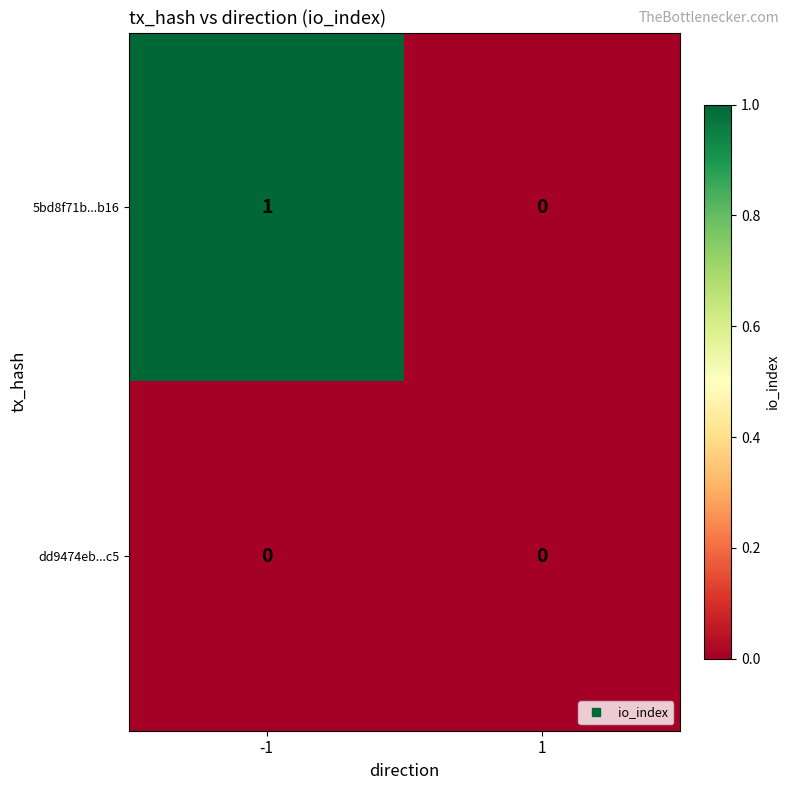

Rank the series by their maximum value, from highest to lowest.

5bd8f71b...b16, dd9474eb...c5